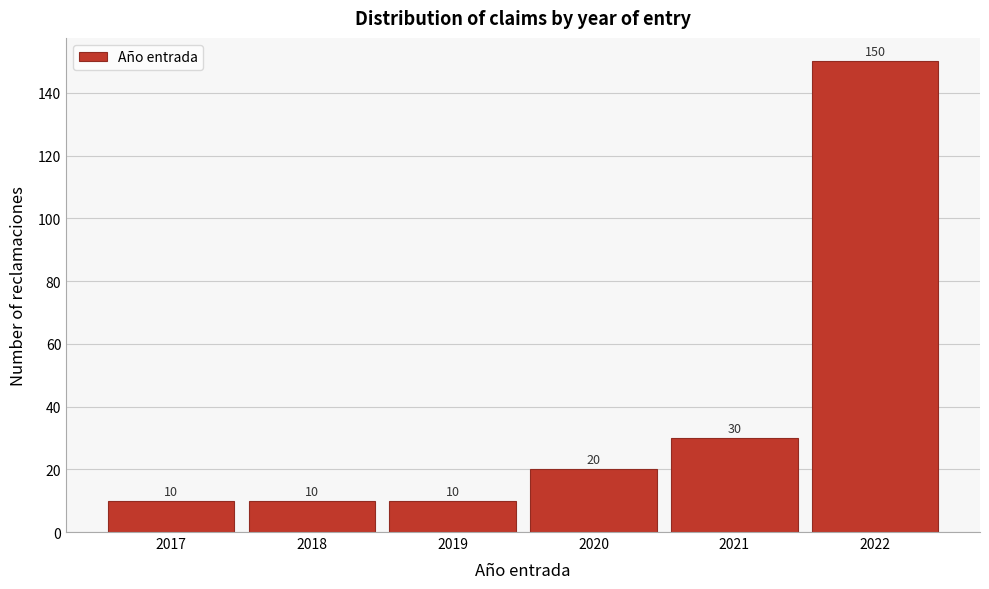

Reading left to right, list all the values displayed in this chart.

10	10	10	20	30	150